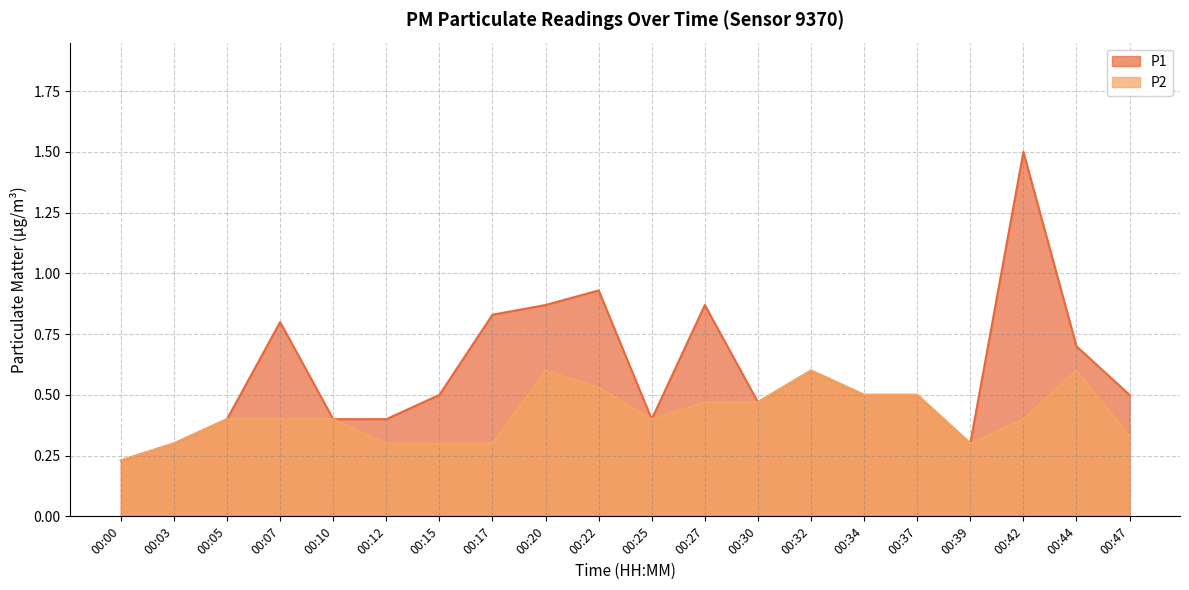

The value of P1 at 00:37 is 0.5. True or false?

True